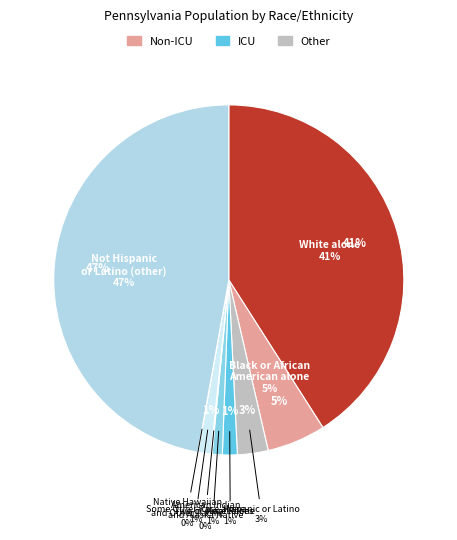

Is the sum of Not Hispanic or Latino (other) and Some Other Race alone greater than half?

No